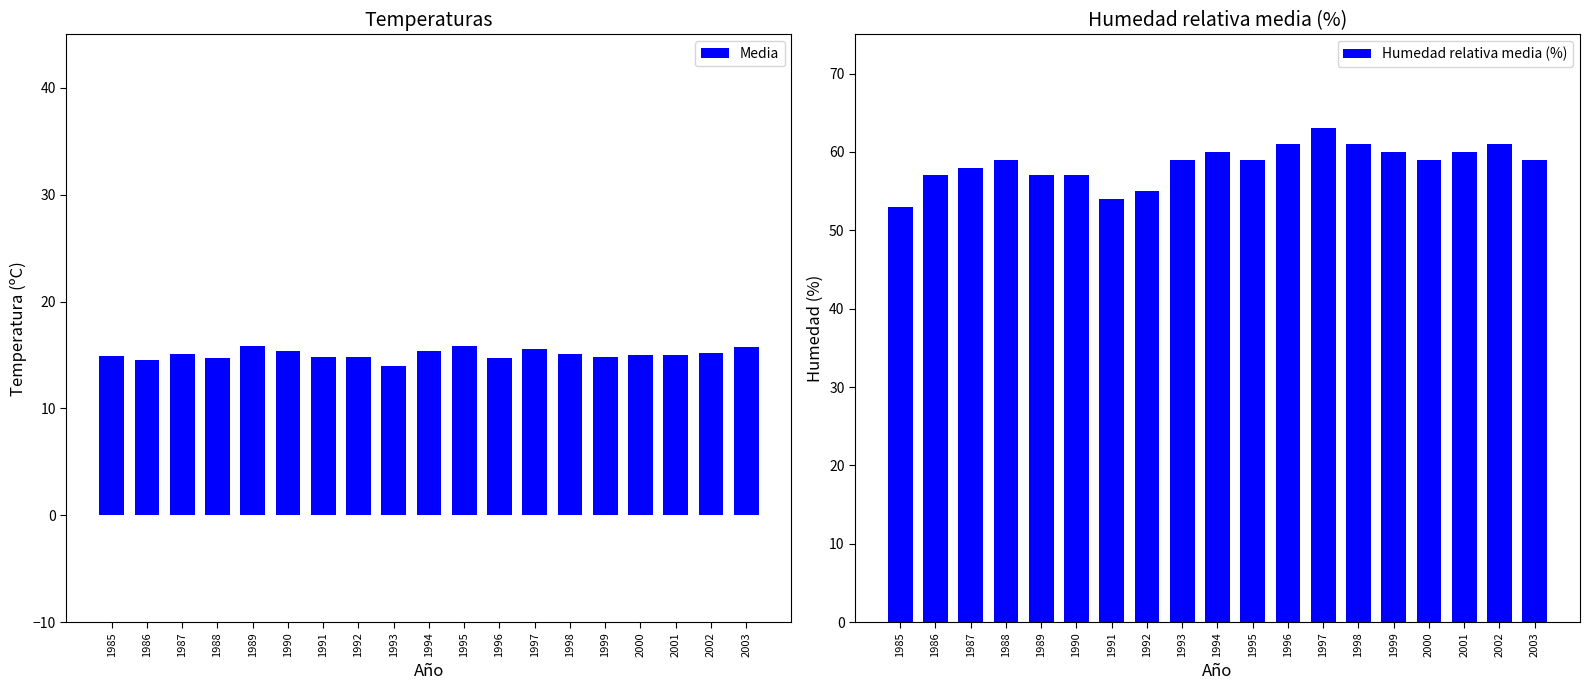

What are all the series names shown in the legend?

Media, Humedad relativa media (%)